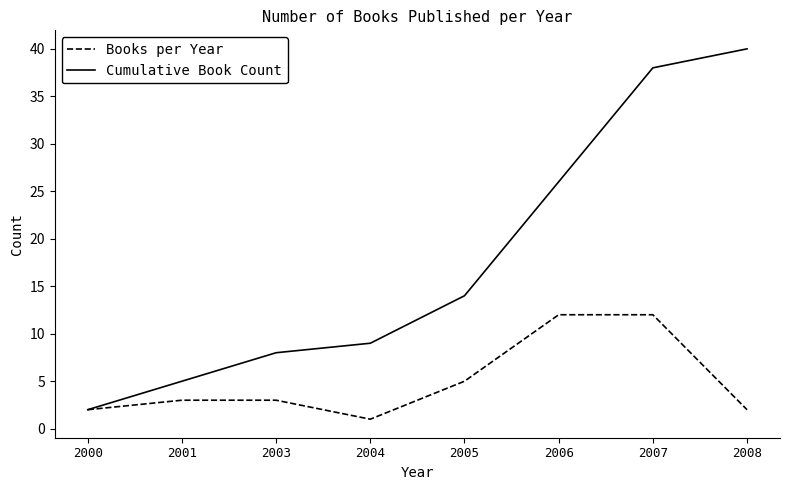

What is the maximum value shown in the chart?

40